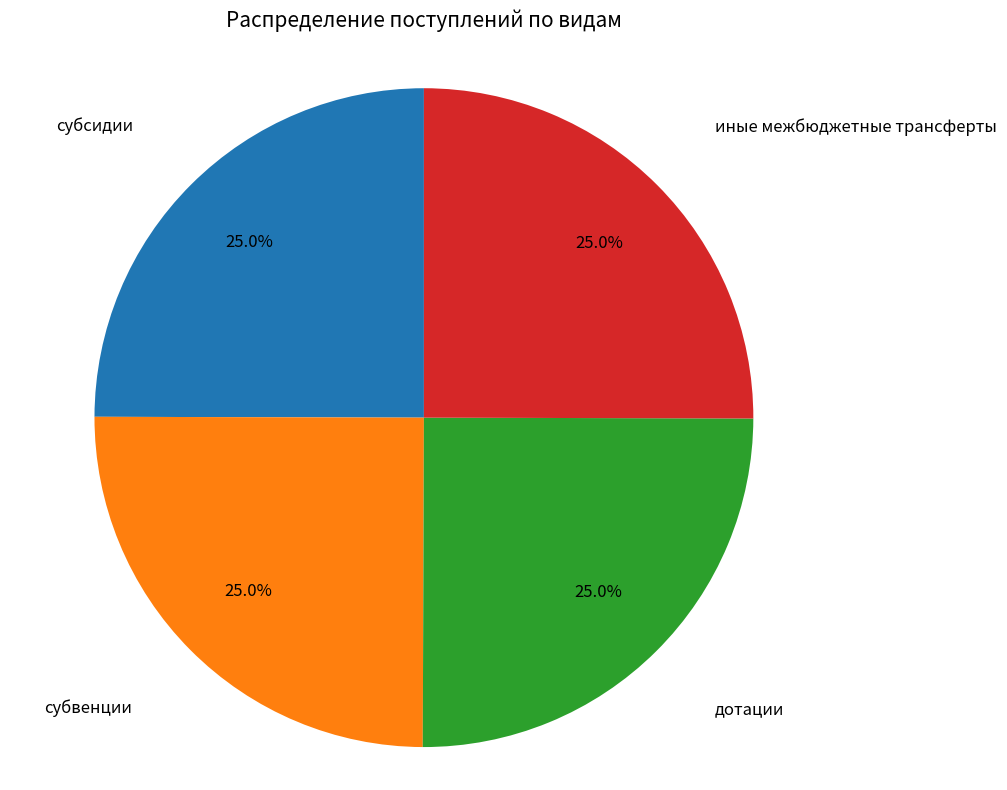

What percentage is NOT represented by субсидии?

75.0%